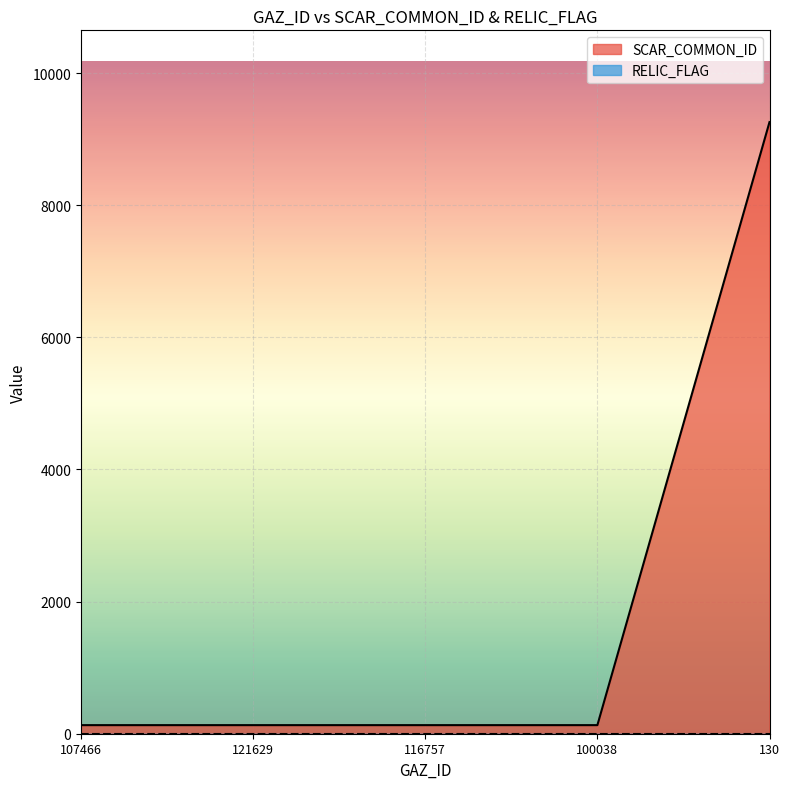

Between 121629 and 107466, which is larger?

121629